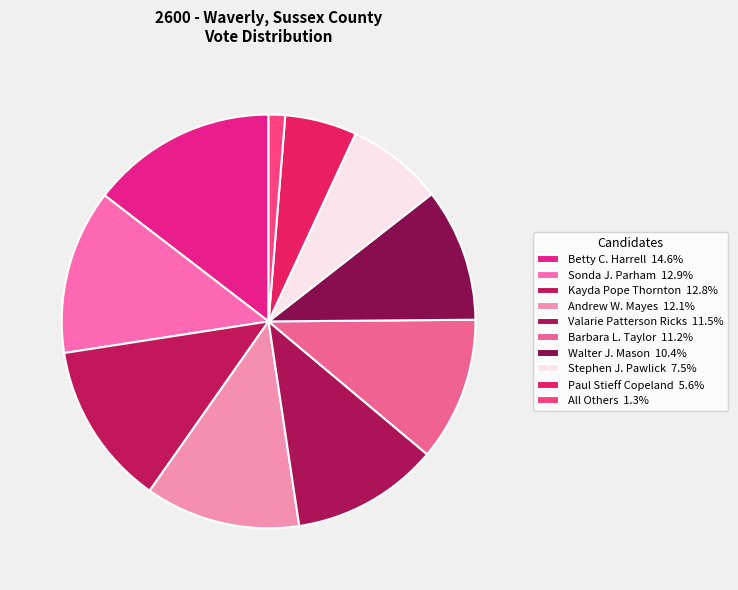

Which slice is the largest?

Betty C. Harrell